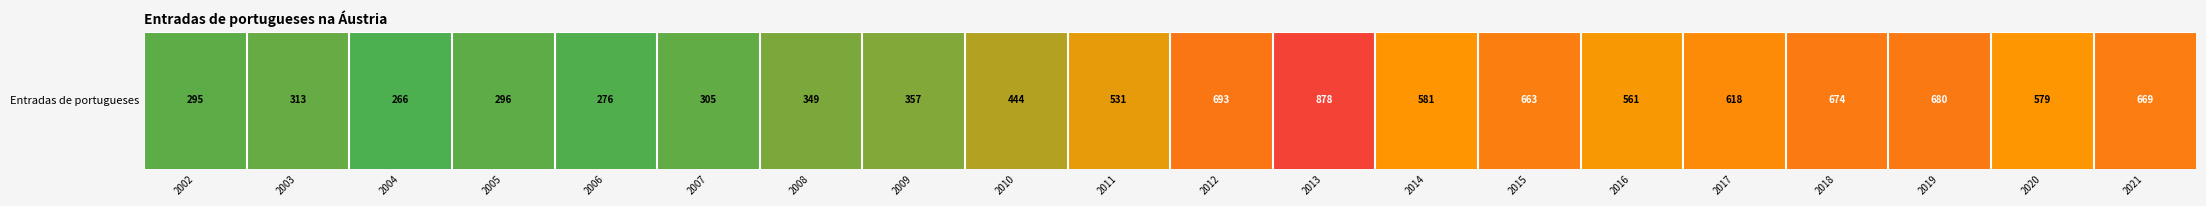

List the labels in order of value, largest first.

2013, 2012, 2019, 2018, 2021, 2015, 2017, 2014, 2020, 2016, 2011, 2010, 2009, 2008, 2003, 2007, 2005, 2002, 2006, 2004